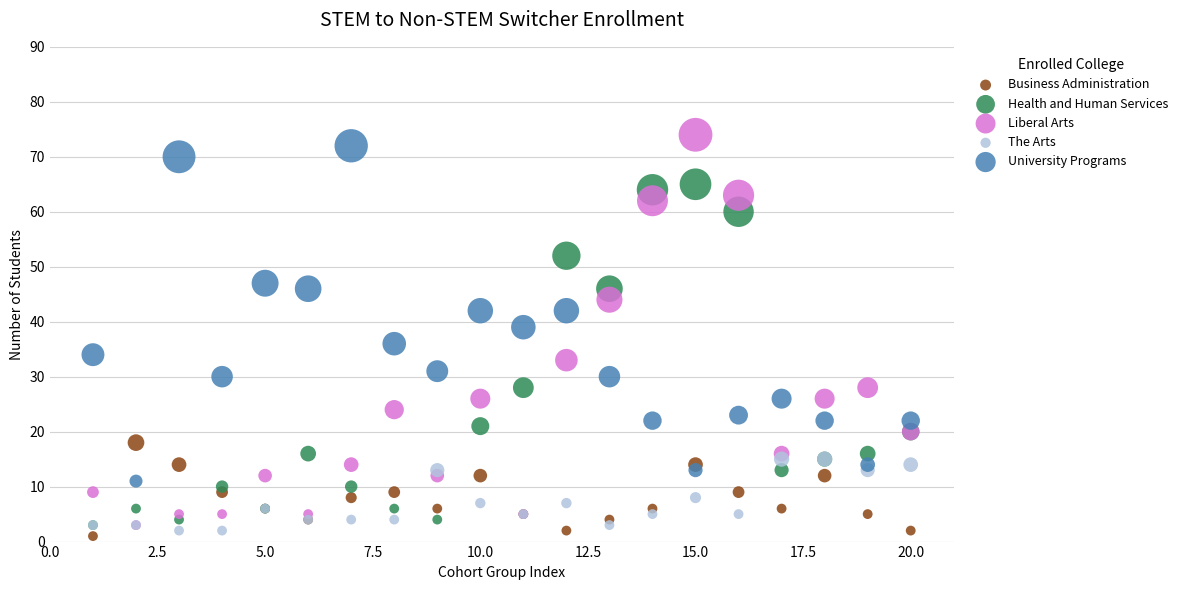

Which series reaches the minimum Y coordinate?

Business Administration